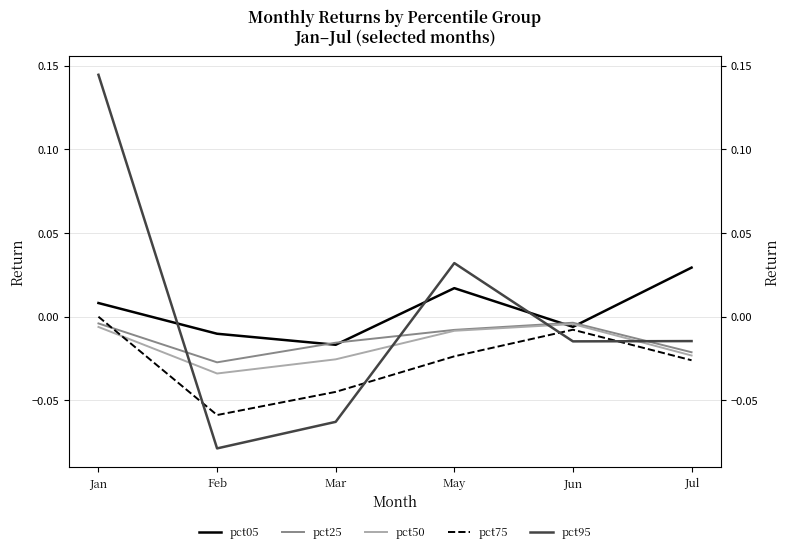

Reading left to right, extract all data points from this chart.

pct05: Jan=0.0	Feb=-0.0	Mar=-0.0	May=0.0	Jun=-0.0	Jul=0.0
pct25: Jan=-0.0	Feb=-0.0	Mar=-0.0	May=-0.0	Jun=-0.0	Jul=-0.0
pct50: Jan=-0.0	Feb=-0.0	Mar=-0.0	May=-0.0	Jun=-0.0	Jul=-0.0
pct75: Jan=-0.0	Feb=-0.1	Mar=-0.0	May=-0.0	Jun=-0.0	Jul=-0.0
pct95: Jan=0.1	Feb=-0.1	Mar=-0.1	May=0.0	Jun=-0.0	Jul=-0.0